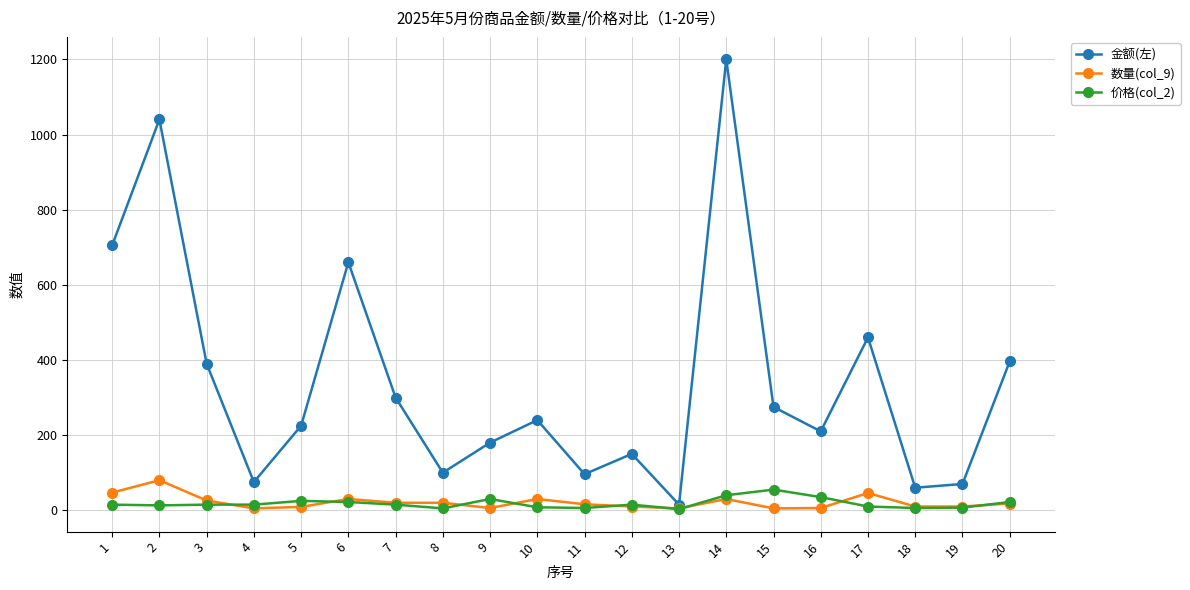

How many lines are shown in the chart?

3